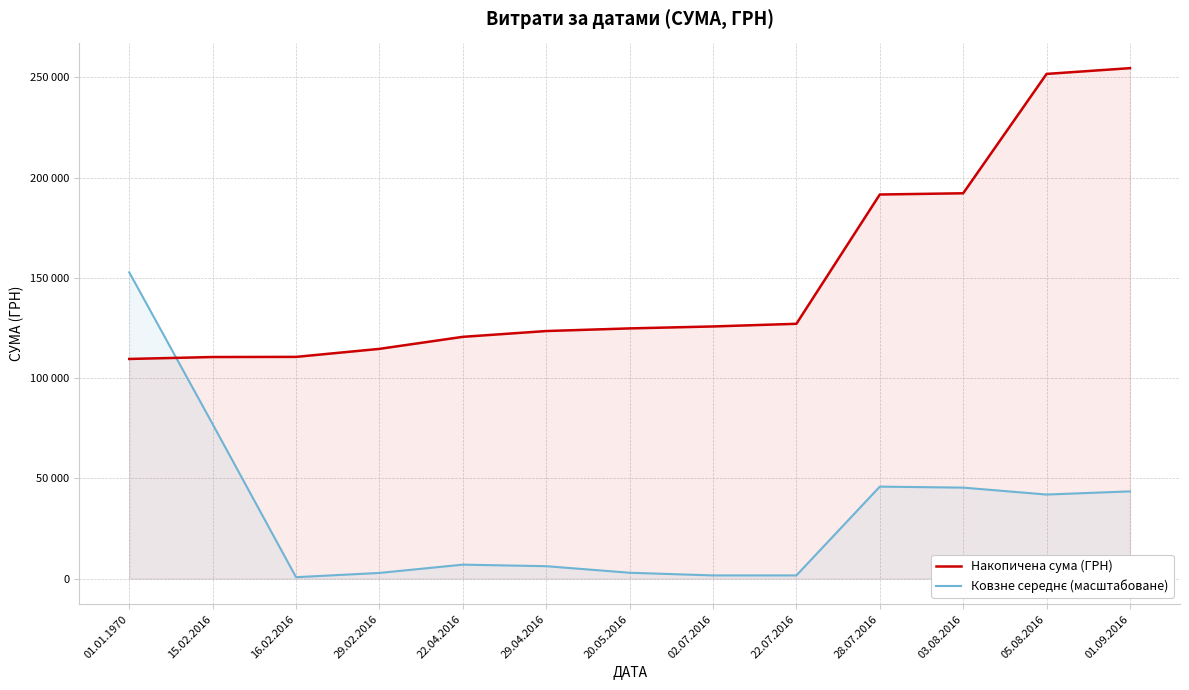

What is the label of the 1st point from the left?

01.01.1970